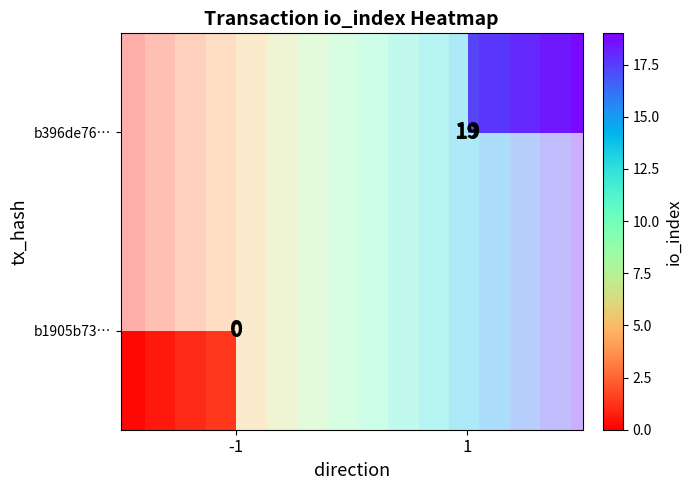

List the series in order of their overall mean, lowest first.

b1905b73…, b396de76…